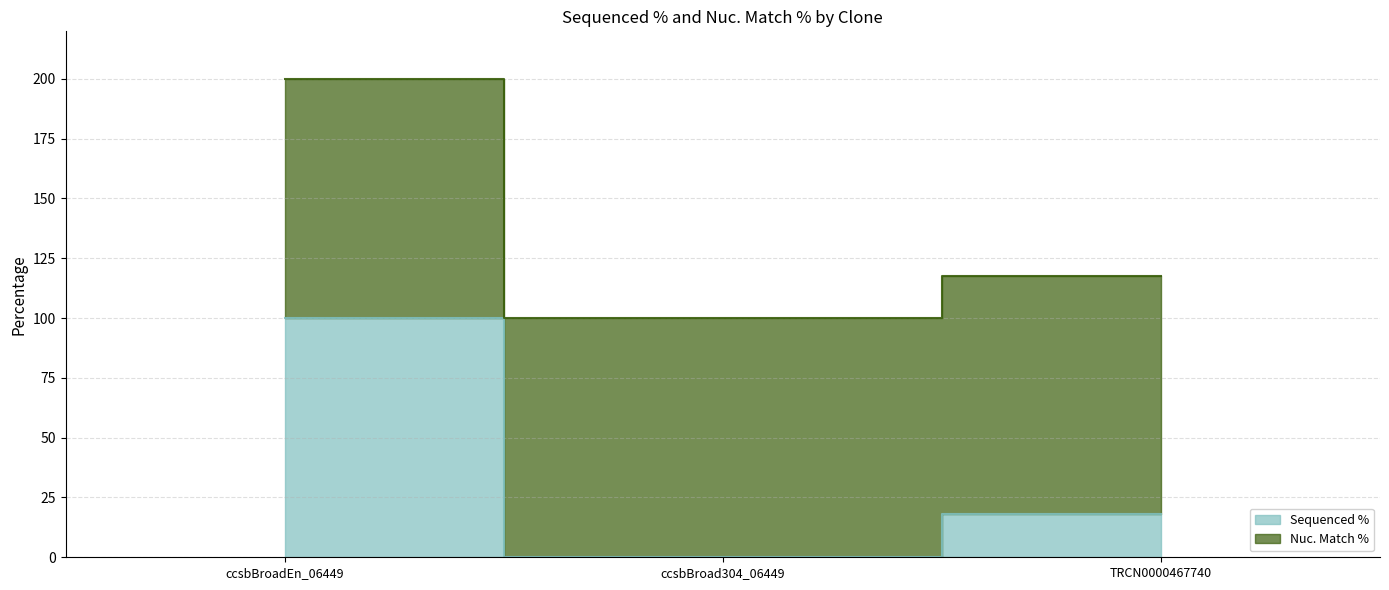

Which label corresponds to the smallest value in the chart?

ccsbBroad304_06449